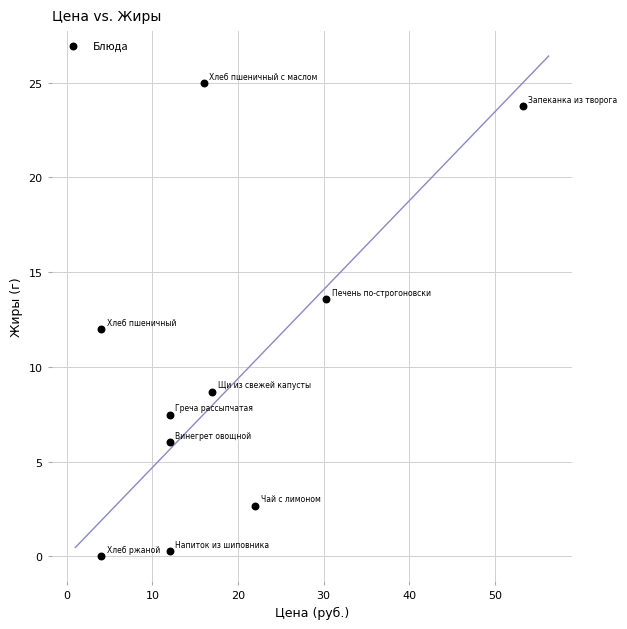

What is the range of X values (max minus min)?

49.3